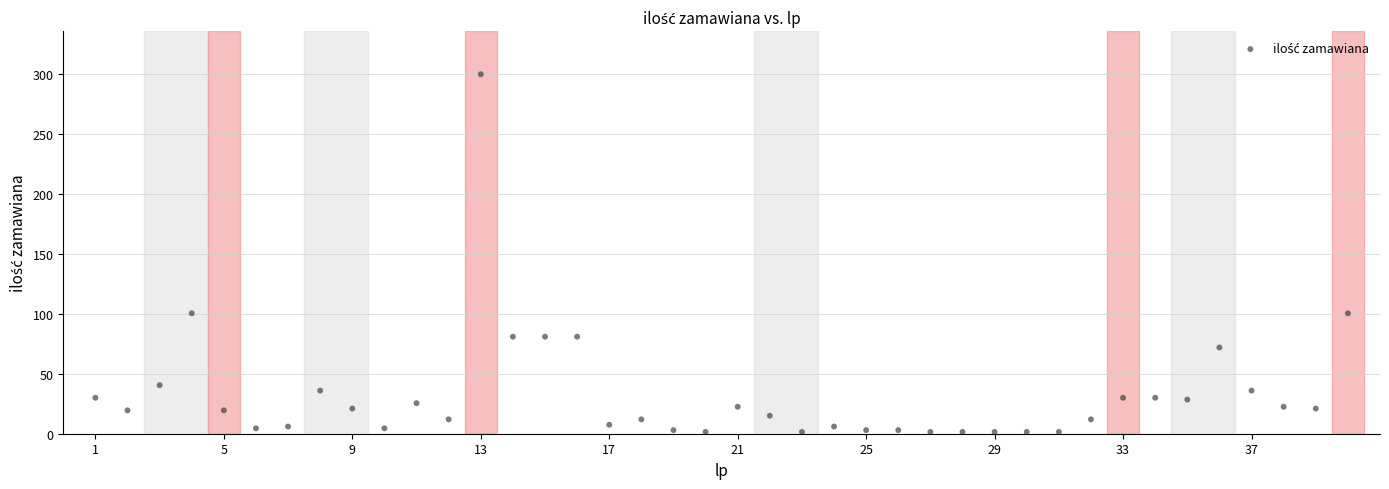

What is the range of Y values (max minus min)?

298.5